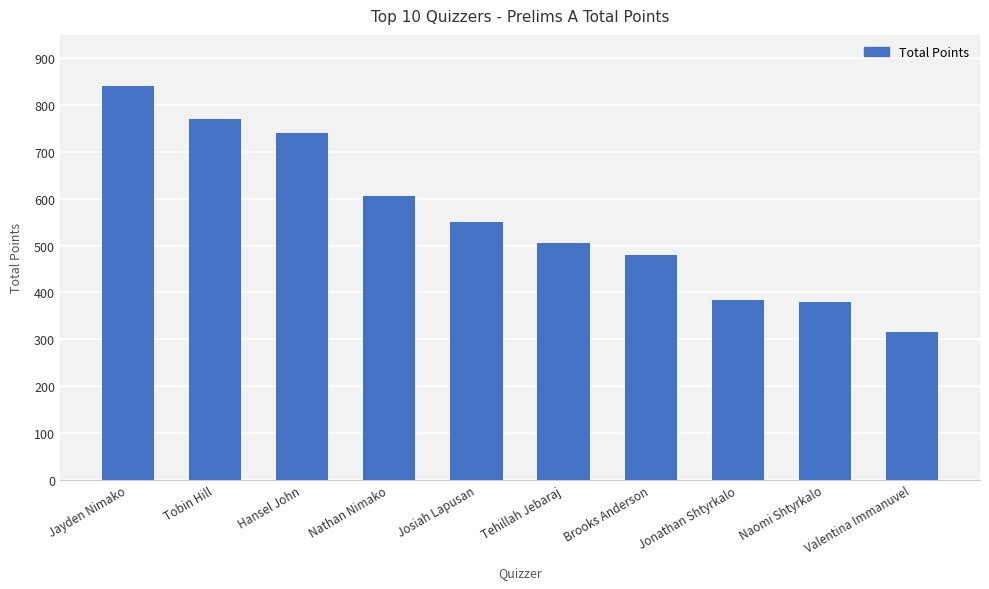

How many data points are less than 550?

5